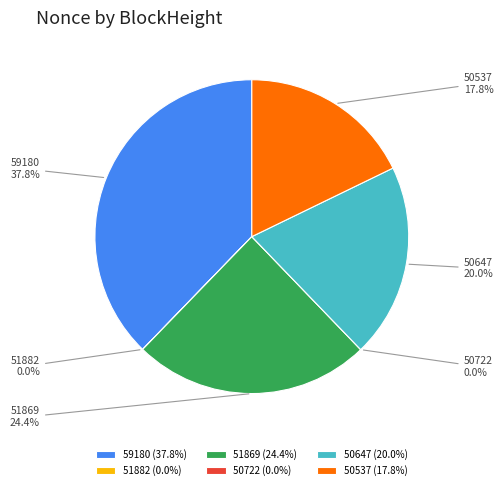

True or false: 51882 accounts for 9% of the total.

False